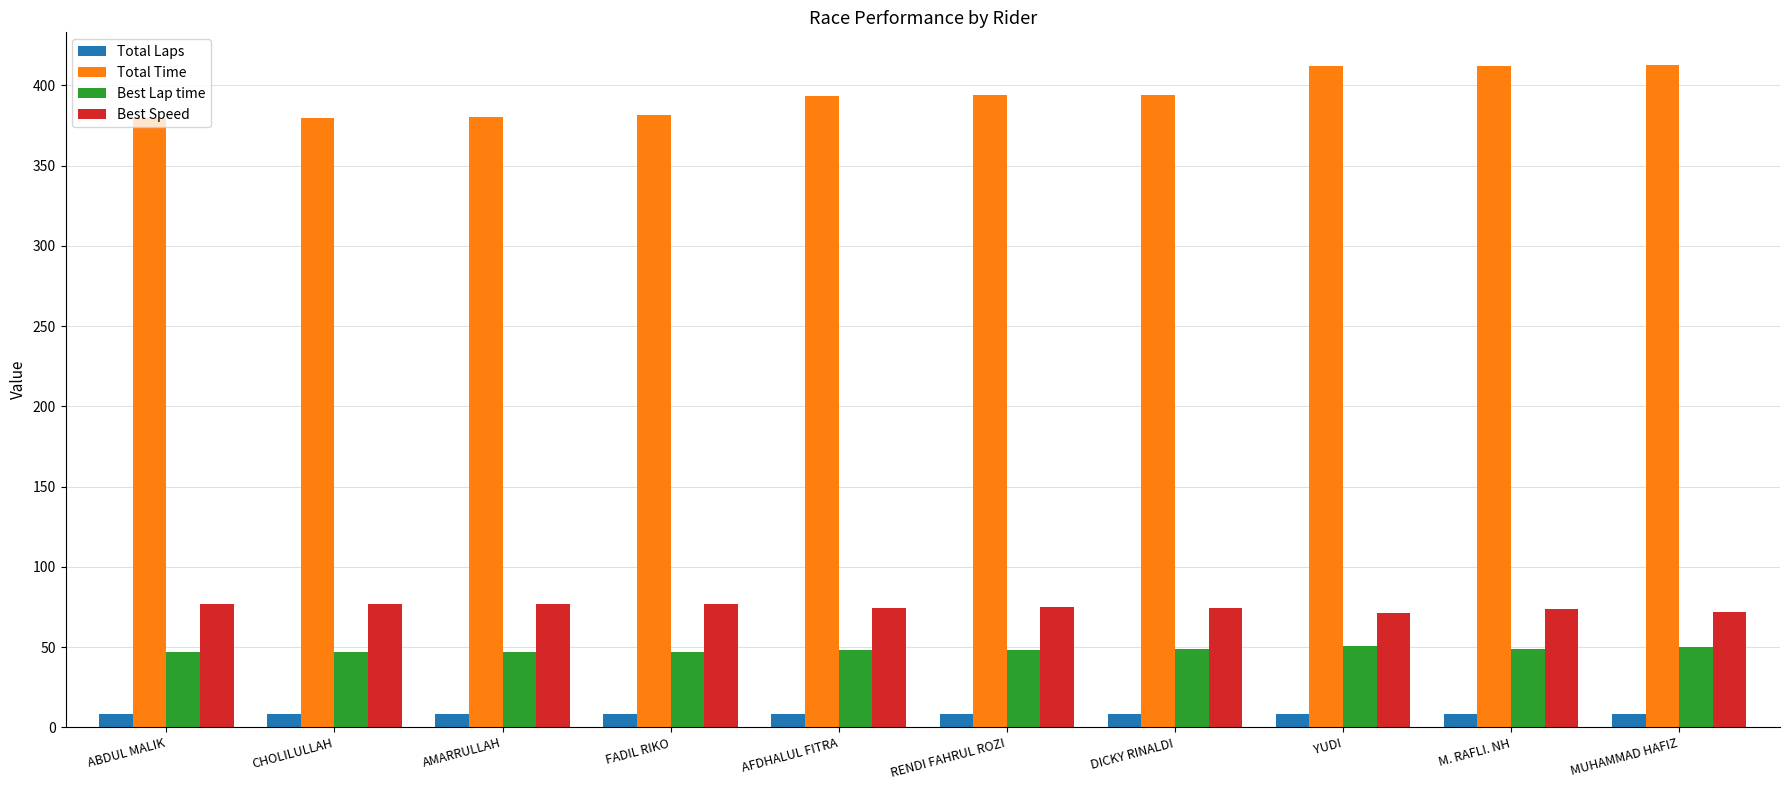

At how many categories does at least one series exceed 71?

10